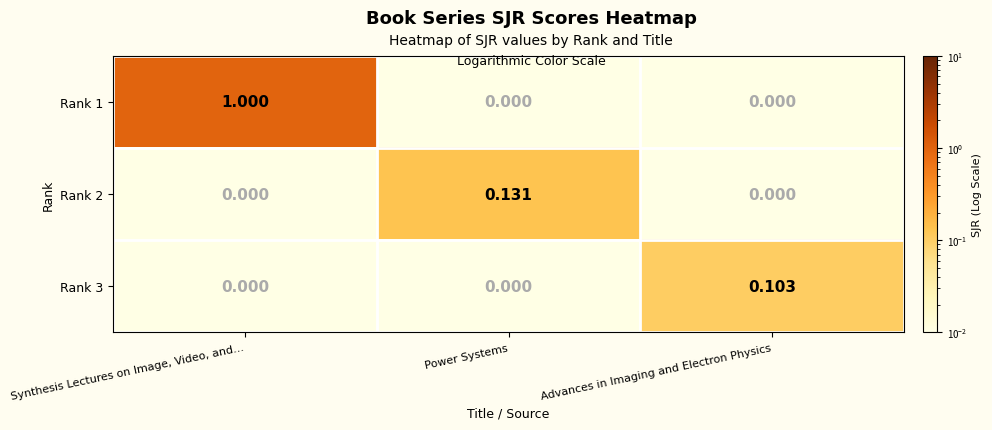

Which label corresponds to the largest value in the chart?

Synthesis Lectures on Image, Video, and...